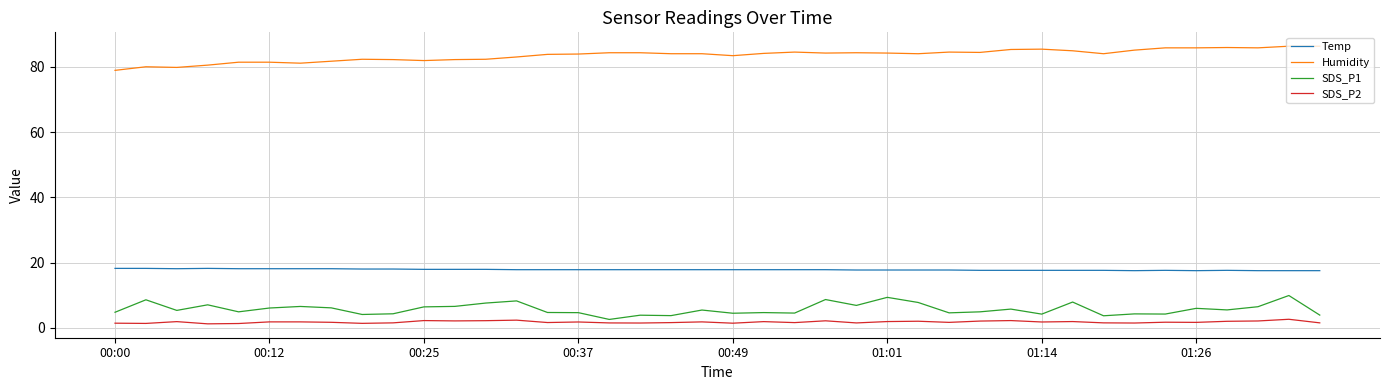

Which series has the largest total across all categories?

Humidity